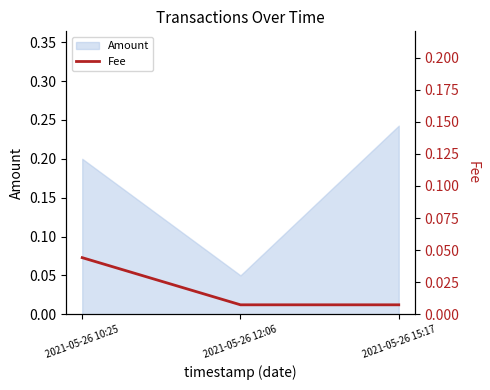

List the labels in order of Amount value, smallest first.

2021-05-26 12:06, 2021-05-26 10:25, 2021-05-26 15:17